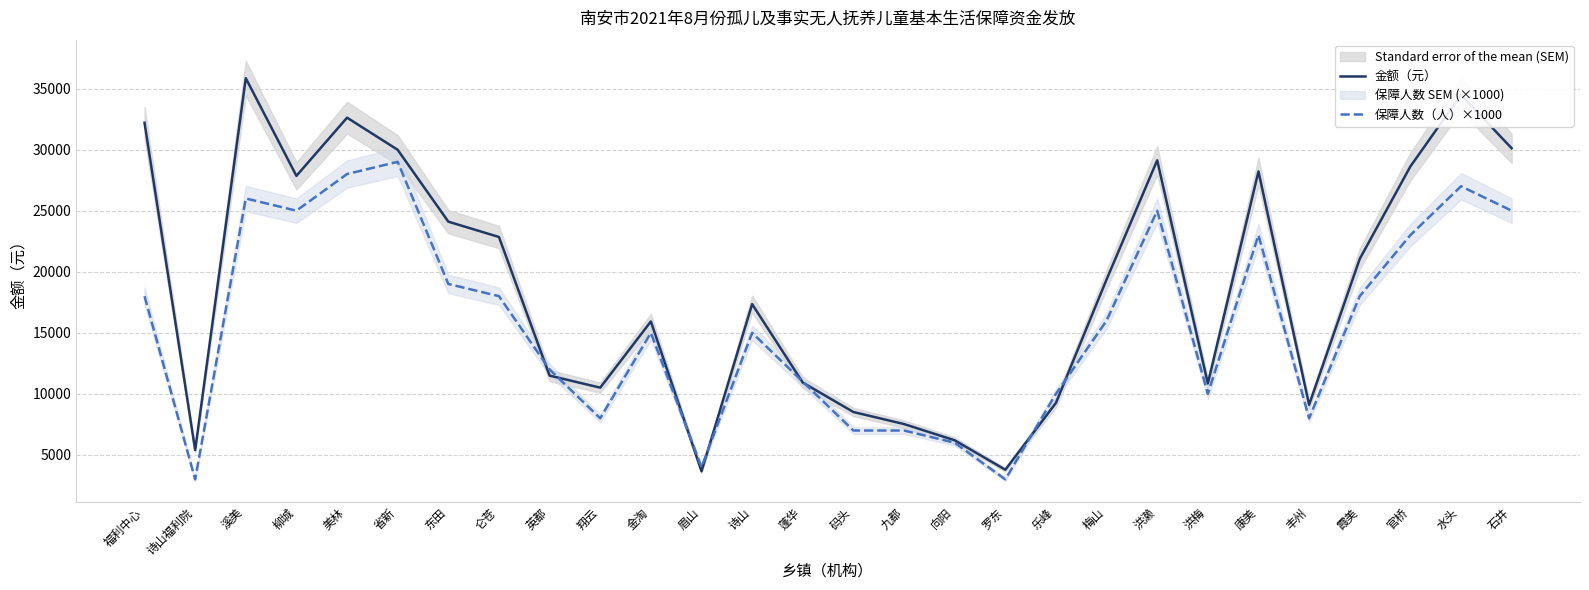

At which label does 金额（元） reach its peak?

溪美